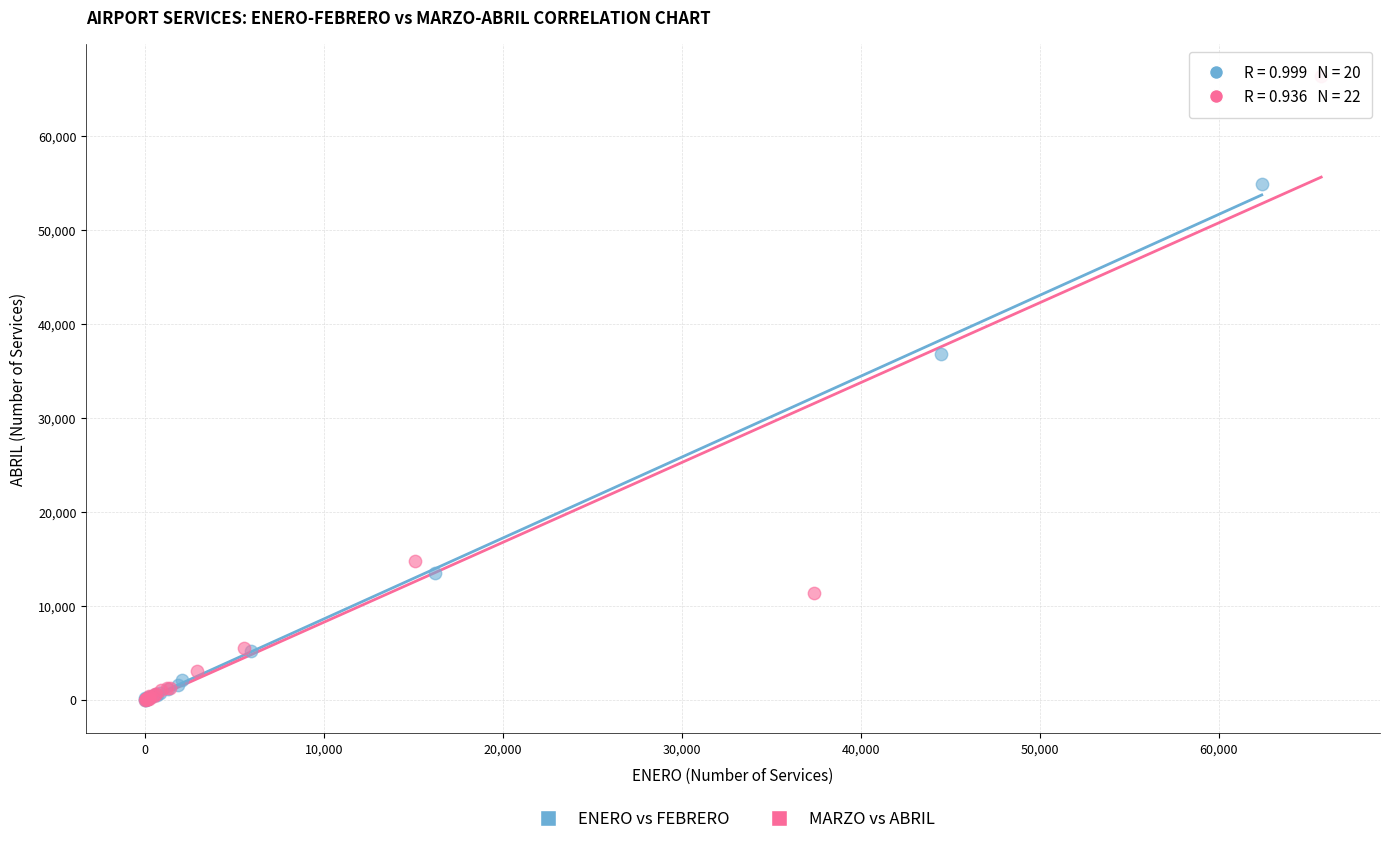

Which series has the largest Y range (max minus min)?

MARZO vs ABRIL